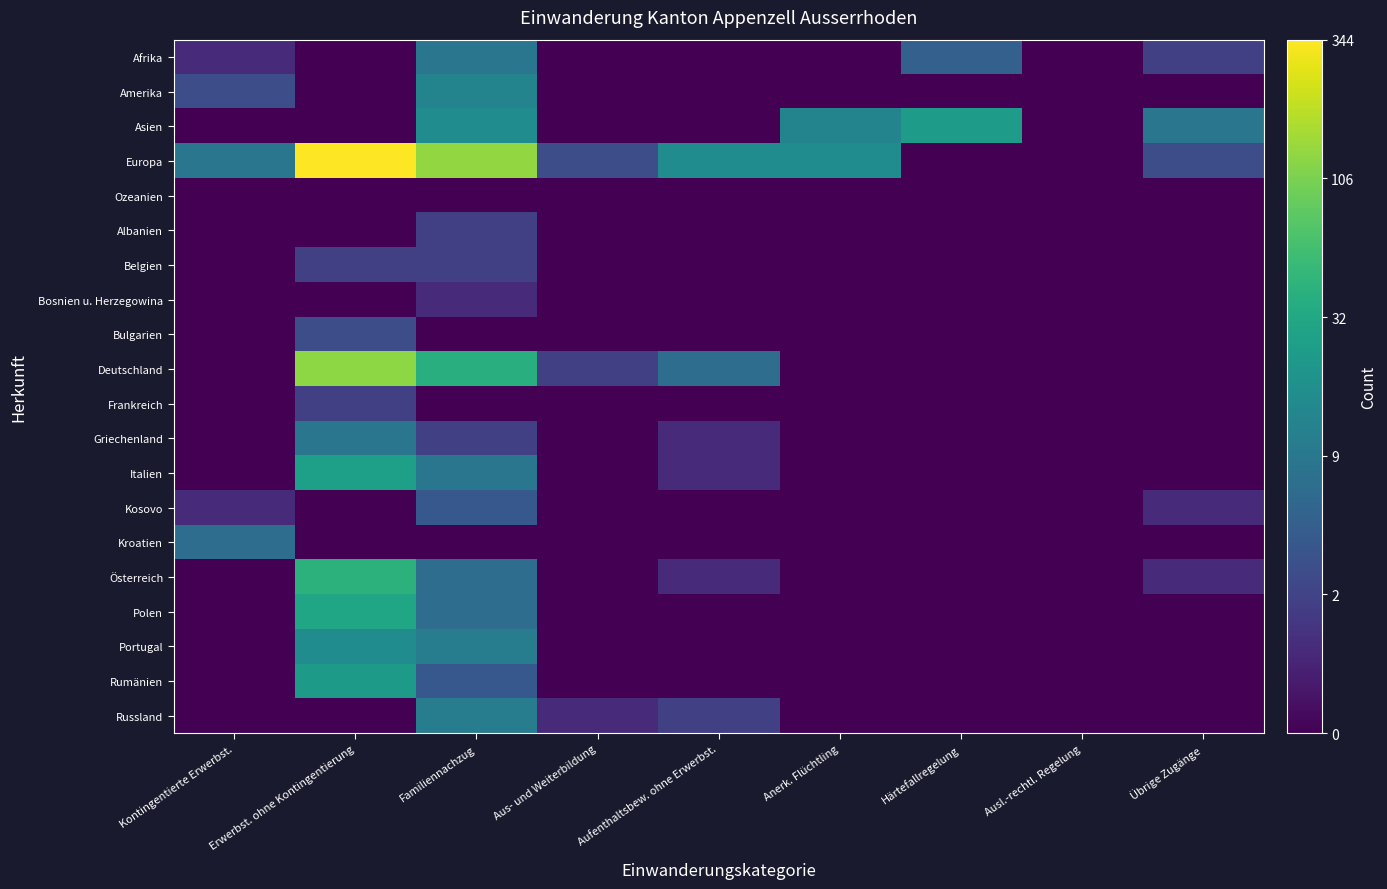

Reading right to left, transcribe all the data shown in this chart.

Afrika: Übrige Zugänge=1.1	Ausl.-rechtl. Regelung=0.0	Härtefallregelung=1.8	Anerk. Flüchtling=0.0	Aufenthaltsbew. ohne Erwerbst.=0.0	Aus- und Weiterbildung=0.0	Familiennachzug=2.3	Erwerbst. ohne Kontingentierung=0.0	Kontingentierte Erwerbst.=0.7
Amerika: Übrige Zugänge=0.0	Ausl.-rechtl. Regelung=0.0	Härtefallregelung=0.0	Anerk. Flüchtling=0.0	Aufenthaltsbew. ohne Erwerbst.=0.0	Aus- und Weiterbildung=0.0	Familiennachzug=2.6	Erwerbst. ohne Kontingentierung=0.0	Kontingentierte Erwerbst.=1.4
Asien: Übrige Zugänge=2.3	Ausl.-rechtl. Regelung=0.0	Härtefallregelung=3.2	Anerk. Flüchtling=2.6	Aufenthaltsbew. ohne Erwerbst.=0.0	Aus- und Weiterbildung=0.0	Familiennachzug=2.8	Erwerbst. ohne Kontingentierung=0.0	Kontingentierte Erwerbst.=0.0
Europa: Übrige Zugänge=1.4	Ausl.-rechtl. Regelung=0.0	Härtefallregelung=0.0	Anerk. Flüchtling=2.8	Aufenthaltsbew. ohne Erwerbst.=2.8	Aus- und Weiterbildung=1.4	Familiennachzug=4.9	Erwerbst. ohne Kontingentierung=5.8	Kontingentierte Erwerbst.=2.3
Ozeanien: Übrige Zugänge=0.0	Ausl.-rechtl. Regelung=0.0	Härtefallregelung=0.0	Anerk. Flüchtling=0.0	Aufenthaltsbew. ohne Erwerbst.=0.0	Aus- und Weiterbildung=0.0	Familiennachzug=0.0	Erwerbst. ohne Kontingentierung=0.0	Kontingentierte Erwerbst.=0.0
Albanien: Übrige Zugänge=0.0	Ausl.-rechtl. Regelung=0.0	Härtefallregelung=0.0	Anerk. Flüchtling=0.0	Aufenthaltsbew. ohne Erwerbst.=0.0	Aus- und Weiterbildung=0.0	Familiennachzug=1.1	Erwerbst. ohne Kontingentierung=0.0	Kontingentierte Erwerbst.=0.0
Belgien: Übrige Zugänge=0.0	Ausl.-rechtl. Regelung=0.0	Härtefallregelung=0.0	Anerk. Flüchtling=0.0	Aufenthaltsbew. ohne Erwerbst.=0.0	Aus- und Weiterbildung=0.0	Familiennachzug=1.1	Erwerbst. ohne Kontingentierung=1.1	Kontingentierte Erwerbst.=0.0
Bosnien u. Herzegowina: Übrige Zugänge=0.0	Ausl.-rechtl. Regelung=0.0	Härtefallregelung=0.0	Anerk. Flüchtling=0.0	Aufenthaltsbew. ohne Erwerbst.=0.0	Aus- und Weiterbildung=0.0	Familiennachzug=0.7	Erwerbst. ohne Kontingentierung=0.0	Kontingentierte Erwerbst.=0.0
Bulgarien: Übrige Zugänge=0.0	Ausl.-rechtl. Regelung=0.0	Härtefallregelung=0.0	Anerk. Flüchtling=0.0	Aufenthaltsbew. ohne Erwerbst.=0.0	Aus- und Weiterbildung=0.0	Familiennachzug=0.0	Erwerbst. ohne Kontingentierung=1.4	Kontingentierte Erwerbst.=0.0
Deutschland: Übrige Zugänge=0.0	Ausl.-rechtl. Regelung=0.0	Härtefallregelung=0.0	Anerk. Flüchtling=0.0	Aufenthaltsbew. ohne Erwerbst.=2.1	Aus- und Weiterbildung=1.1	Familiennachzug=3.7	Erwerbst. ohne Kontingentierung=4.9	Kontingentierte Erwerbst.=0.0
Frankreich: Übrige Zugänge=0.0	Ausl.-rechtl. Regelung=0.0	Härtefallregelung=0.0	Anerk. Flüchtling=0.0	Aufenthaltsbew. ohne Erwerbst.=0.0	Aus- und Weiterbildung=0.0	Familiennachzug=0.0	Erwerbst. ohne Kontingentierung=1.1	Kontingentierte Erwerbst.=0.0
Griechenland: Übrige Zugänge=0.0	Ausl.-rechtl. Regelung=0.0	Härtefallregelung=0.0	Anerk. Flüchtling=0.0	Aufenthaltsbew. ohne Erwerbst.=0.7	Aus- und Weiterbildung=0.0	Familiennachzug=1.1	Erwerbst. ohne Kontingentierung=2.3	Kontingentierte Erwerbst.=0.0
Italien: Übrige Zugänge=0.0	Ausl.-rechtl. Regelung=0.0	Härtefallregelung=0.0	Anerk. Flüchtling=0.0	Aufenthaltsbew. ohne Erwerbst.=0.7	Aus- und Weiterbildung=0.0	Familiennachzug=2.3	Erwerbst. ohne Kontingentierung=3.3	Kontingentierte Erwerbst.=0.0
Kosovo: Übrige Zugänge=0.7	Ausl.-rechtl. Regelung=0.0	Härtefallregelung=0.0	Anerk. Flüchtling=0.0	Aufenthaltsbew. ohne Erwerbst.=0.0	Aus- und Weiterbildung=0.0	Familiennachzug=1.6	Erwerbst. ohne Kontingentierung=0.0	Kontingentierte Erwerbst.=0.7
Kroatien: Übrige Zugänge=0.0	Ausl.-rechtl. Regelung=0.0	Härtefallregelung=0.0	Anerk. Flüchtling=0.0	Aufenthaltsbew. ohne Erwerbst.=0.0	Aus- und Weiterbildung=0.0	Familiennachzug=0.0	Erwerbst. ohne Kontingentierung=0.0	Kontingentierte Erwerbst.=2.1
Österreich: Übrige Zugänge=0.7	Ausl.-rechtl. Regelung=0.0	Härtefallregelung=0.0	Anerk. Flüchtling=0.0	Aufenthaltsbew. ohne Erwerbst.=0.7	Aus- und Weiterbildung=0.0	Familiennachzug=2.1	Erwerbst. ohne Kontingentierung=3.8	Kontingentierte Erwerbst.=0.0
Polen: Übrige Zugänge=0.0	Ausl.-rechtl. Regelung=0.0	Härtefallregelung=0.0	Anerk. Flüchtling=0.0	Aufenthaltsbew. ohne Erwerbst.=0.0	Aus- und Weiterbildung=0.0	Familiennachzug=2.1	Erwerbst. ohne Kontingentierung=3.5	Kontingentierte Erwerbst.=0.0
Portugal: Übrige Zugänge=0.0	Ausl.-rechtl. Regelung=0.0	Härtefallregelung=0.0	Anerk. Flüchtling=0.0	Aufenthaltsbew. ohne Erwerbst.=0.0	Aus- und Weiterbildung=0.0	Familiennachzug=2.5	Erwerbst. ohne Kontingentierung=2.8	Kontingentierte Erwerbst.=0.0
Rumänien: Übrige Zugänge=0.0	Ausl.-rechtl. Regelung=0.0	Härtefallregelung=0.0	Anerk. Flüchtling=0.0	Aufenthaltsbew. ohne Erwerbst.=0.0	Aus- und Weiterbildung=0.0	Familiennachzug=1.6	Erwerbst. ohne Kontingentierung=3.2	Kontingentierte Erwerbst.=0.0
Russland: Übrige Zugänge=0.0	Ausl.-rechtl. Regelung=0.0	Härtefallregelung=0.0	Anerk. Flüchtling=0.0	Aufenthaltsbew. ohne Erwerbst.=1.1	Aus- und Weiterbildung=0.7	Familiennachzug=2.5	Erwerbst. ohne Kontingentierung=0.0	Kontingentierte Erwerbst.=0.0